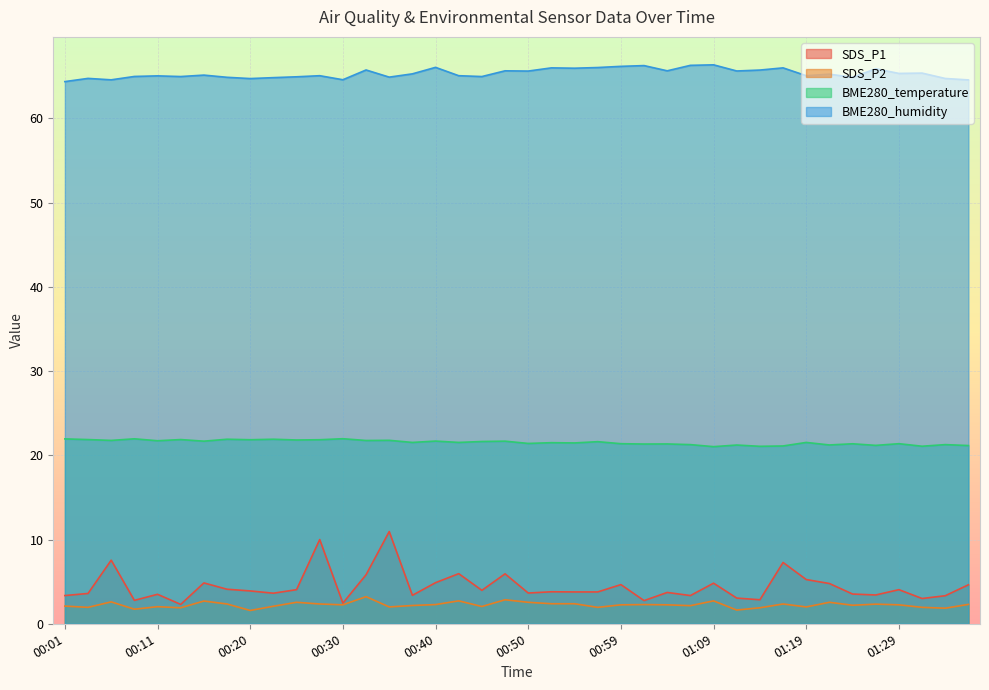

True or false: BME280_temperature and SDS_P2 cross at least once.

False